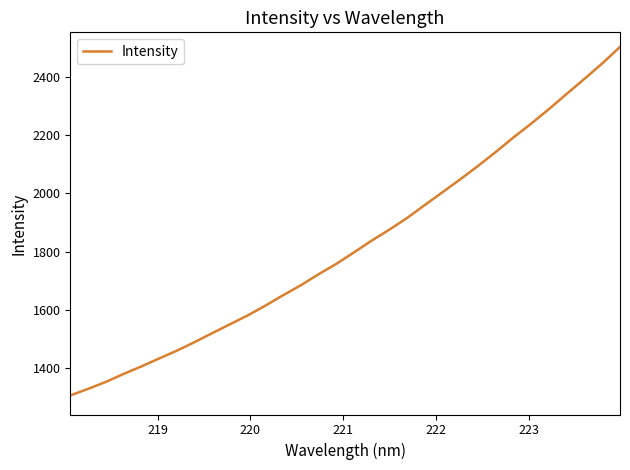

What is the maximum value shown in the chart?

2501.4